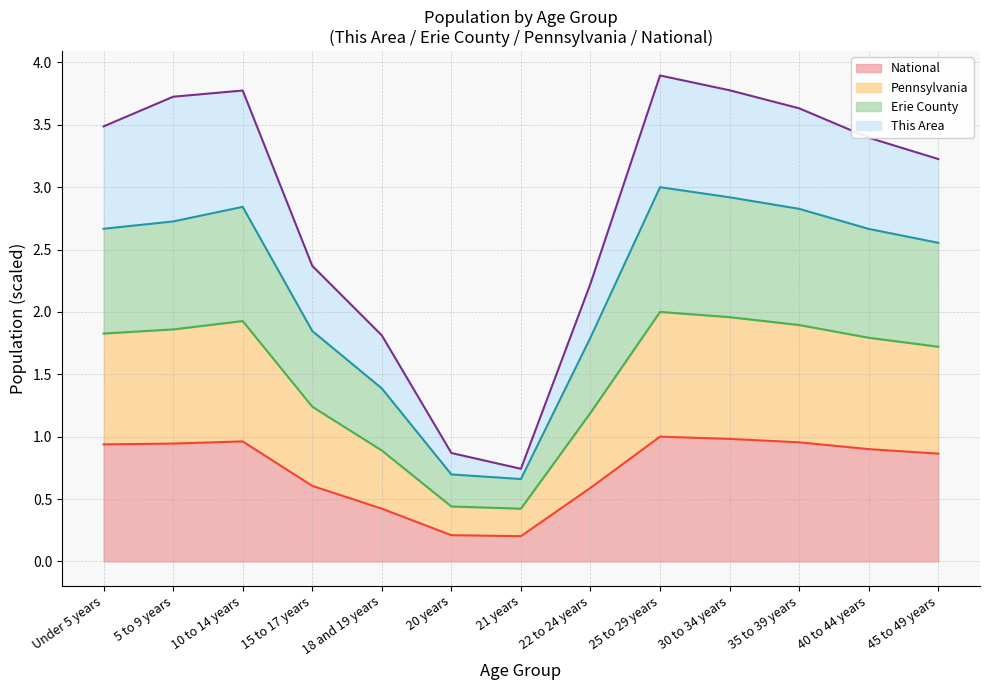

Which series changed the most between 10 to 14 years and 22 to 24 years?

This Area